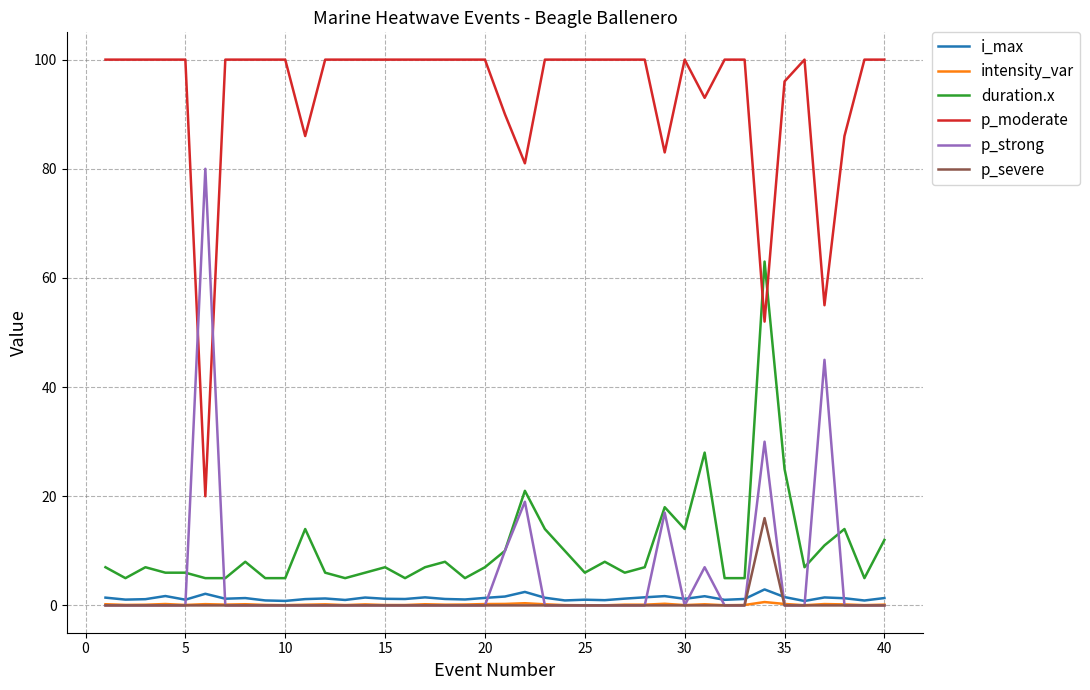

True or false: p_moderate and p_strong cross at least once.

True